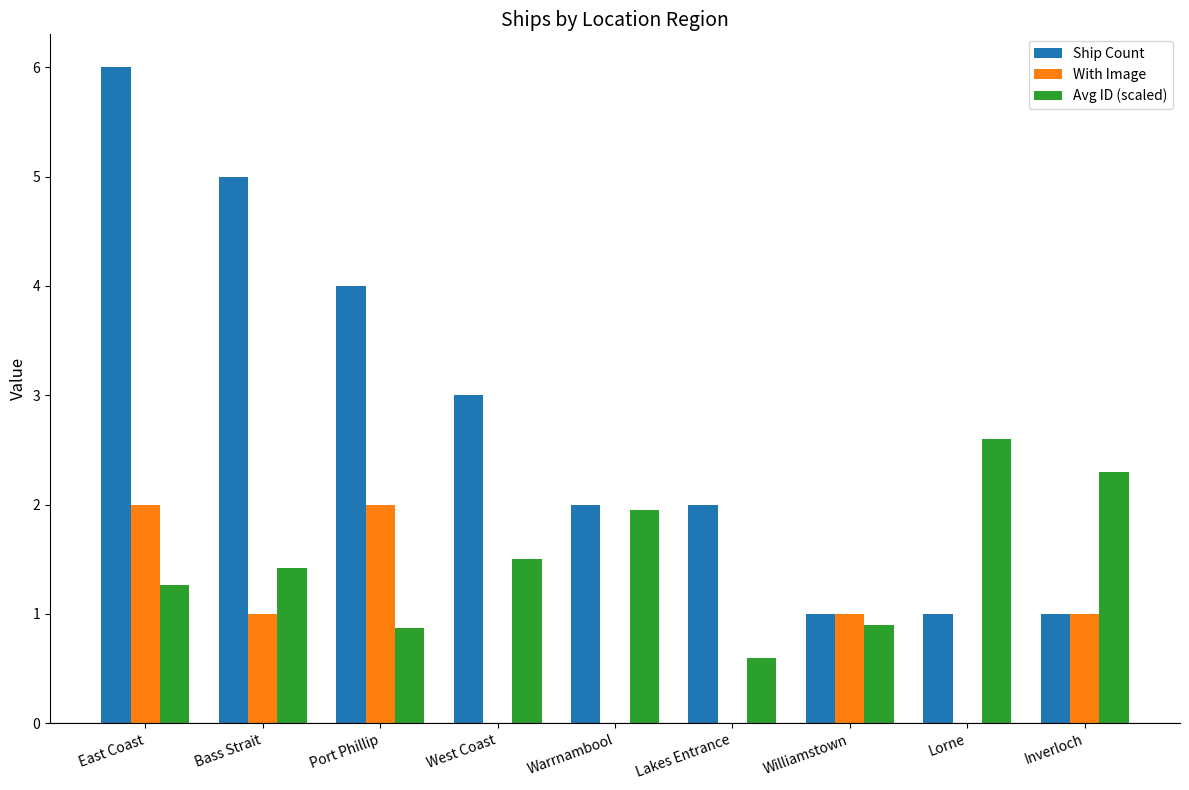

Between Bass Strait and Williamstown, which series saw the biggest shift?

Ship Count